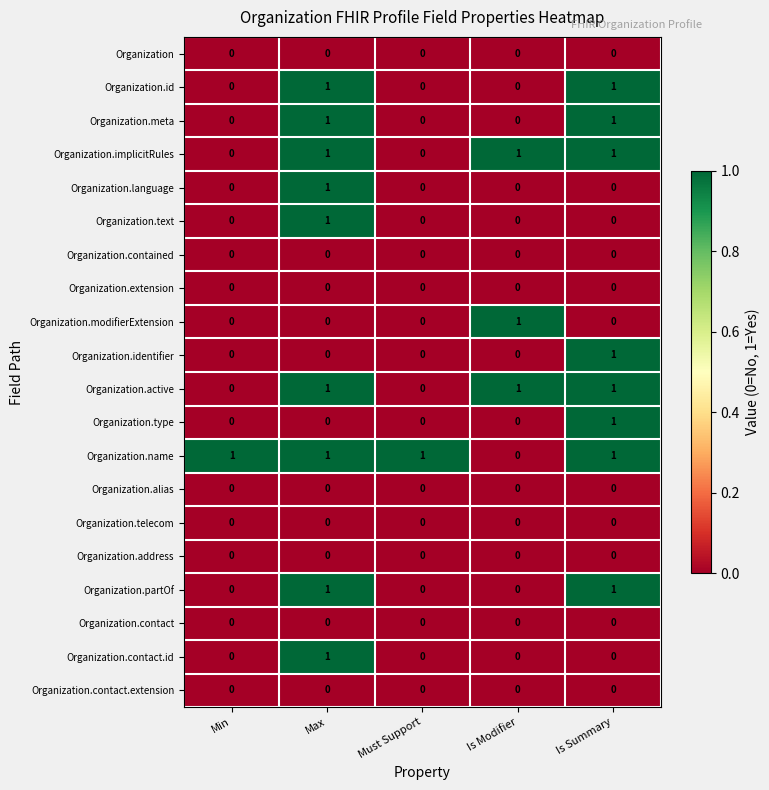

What is the sum of all Organization.implicitRules values?

3